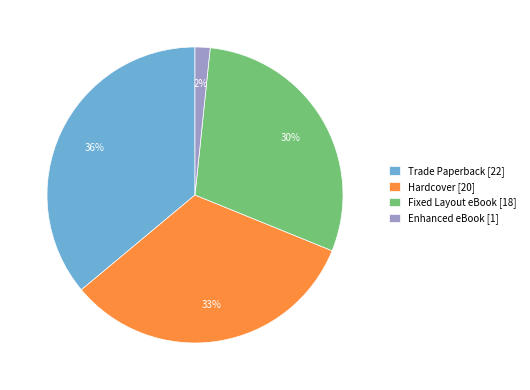

Which category has the smallest portion of the pie?

Enhanced eBook